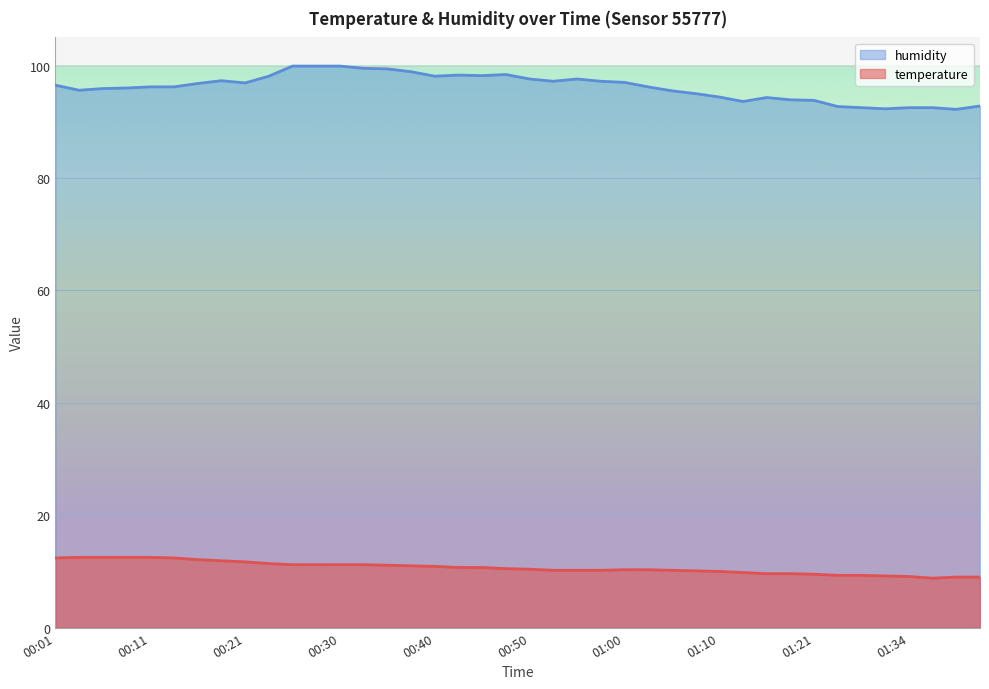

What is the value of the humidity point at the 14th from the left?

99.5